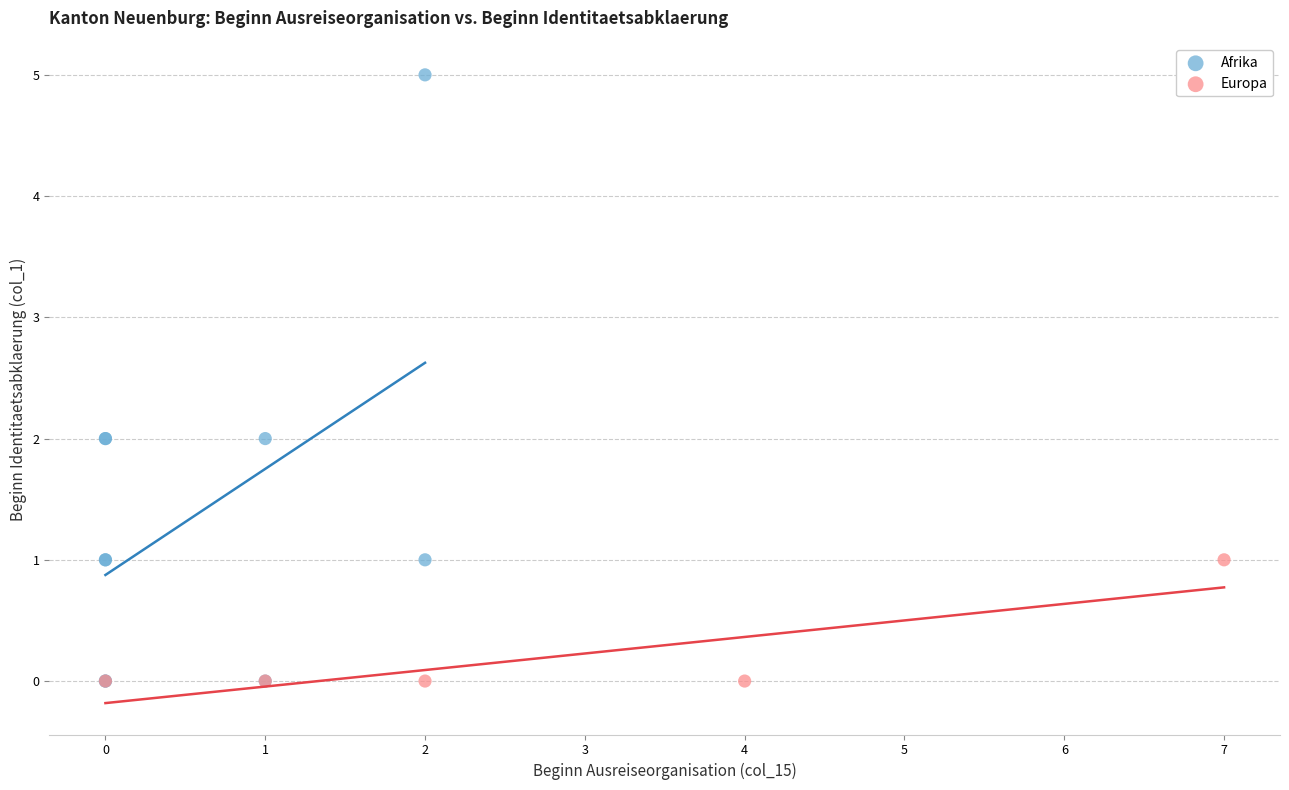

Which series has the largest Y range (max minus min)?

Afrika